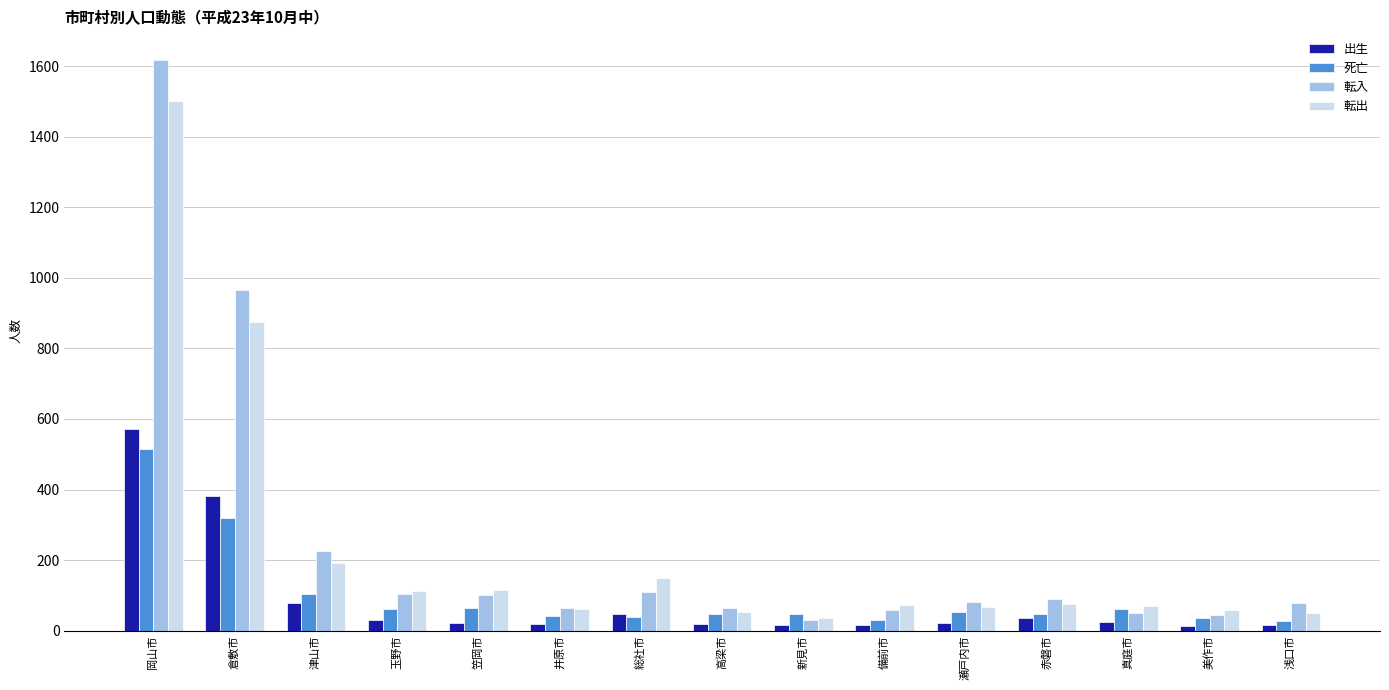

Is the value of 転出 at 井原市 greater than the value of 出生 at 笠岡市?

Yes